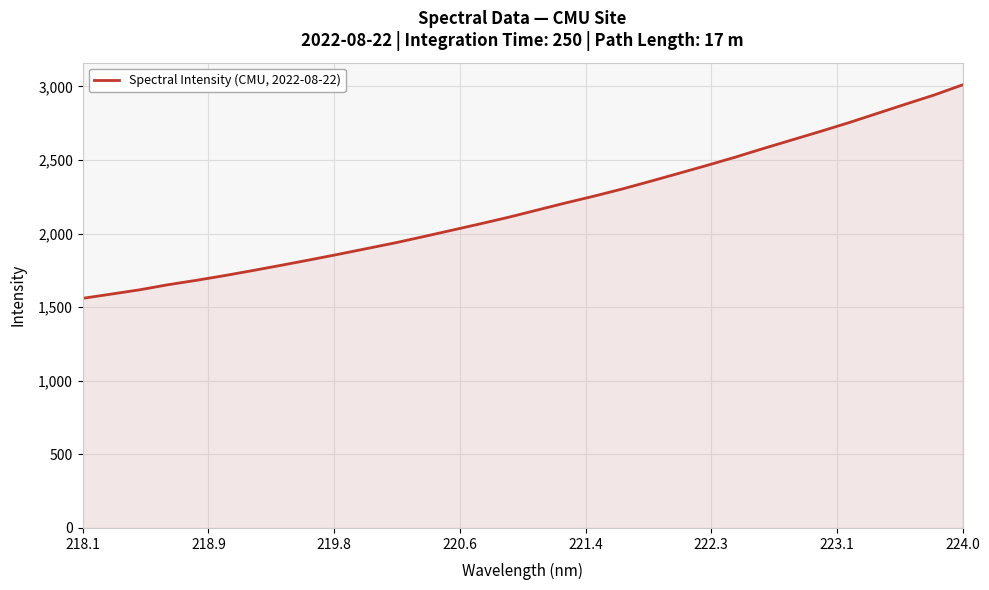

What is the difference between the maximum and second lowest values?

1421.9